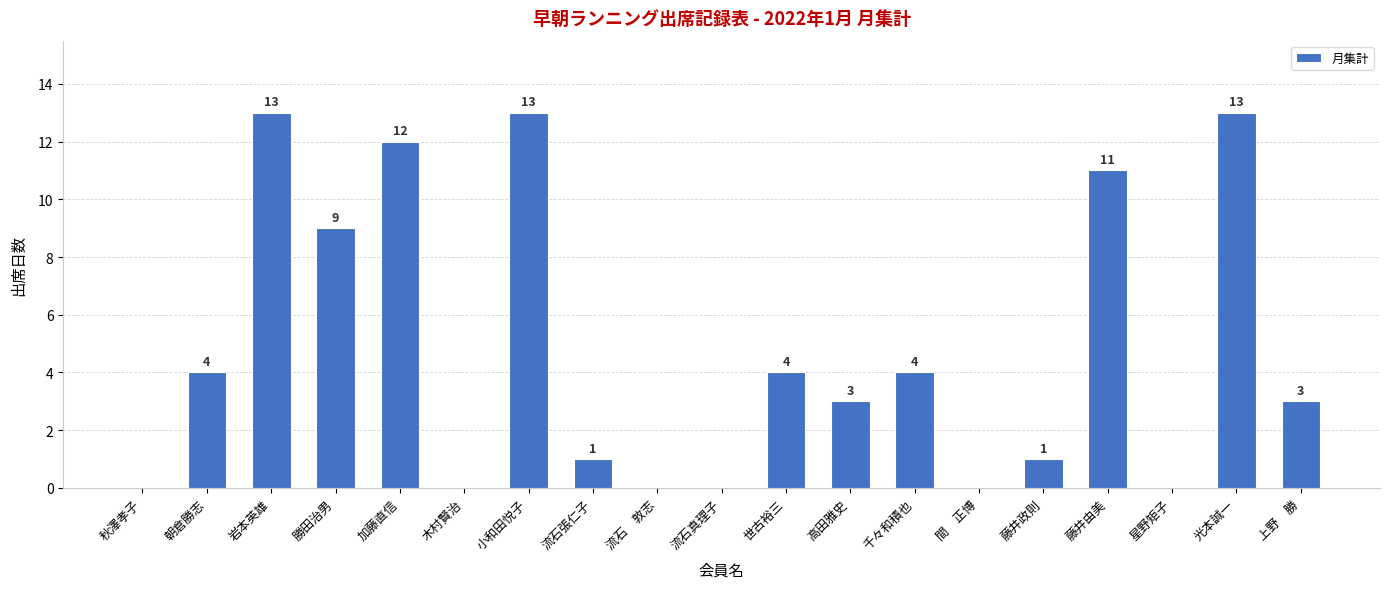

At which label does the data first exceed 3?

朝倉勝志